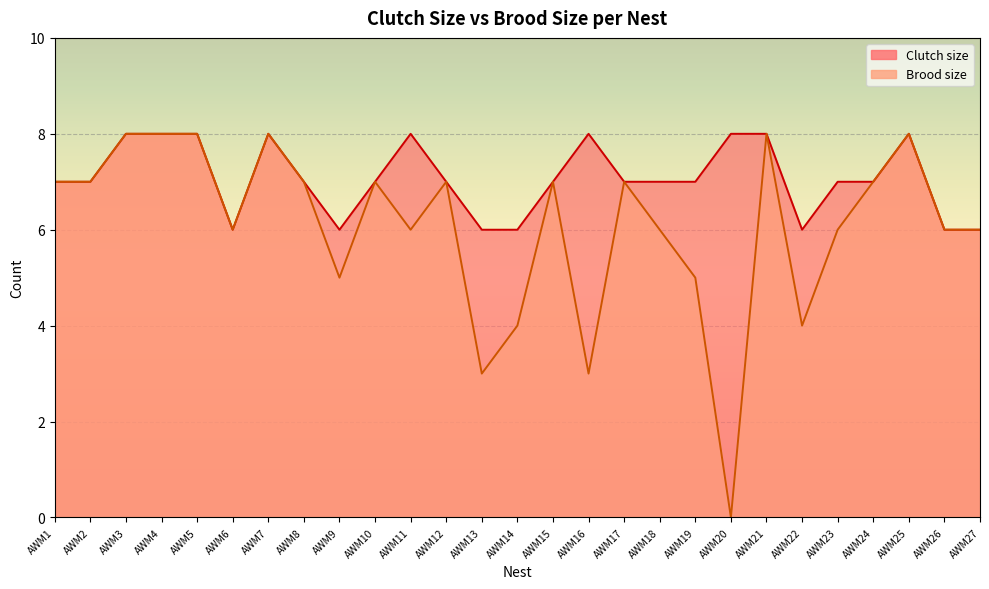

True or false: Brood size and Clutch size intersect in this chart.

False